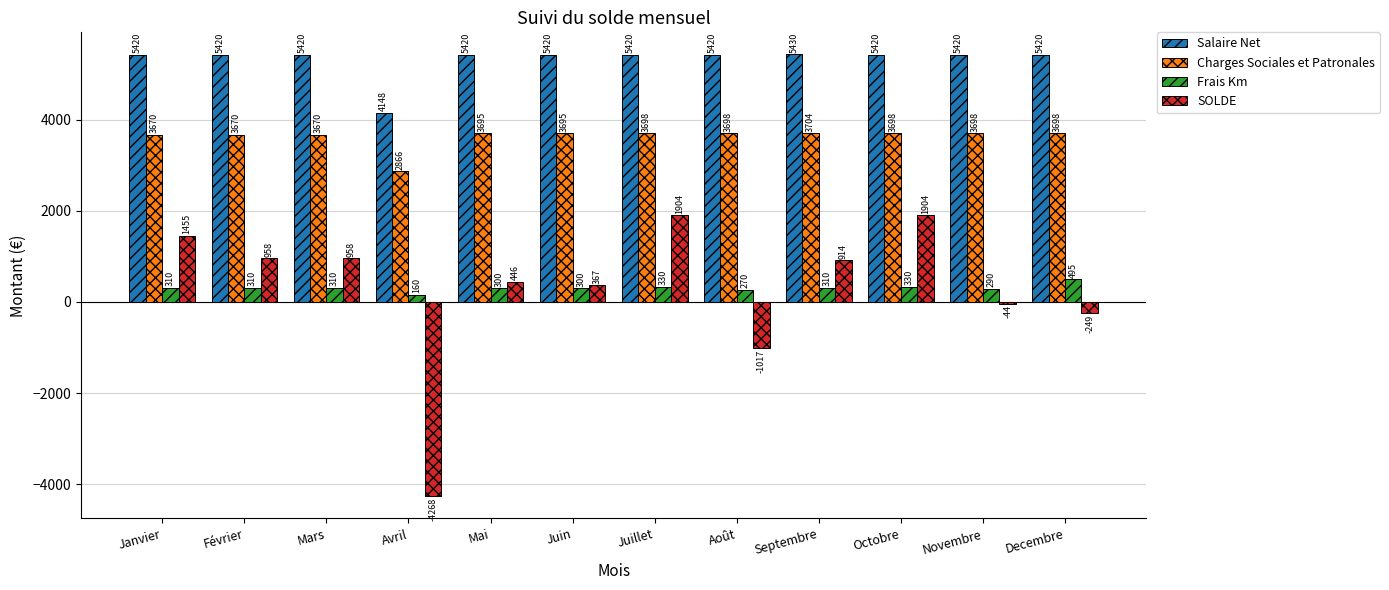

What is the difference between the maximum and minimum values in the Salaire Net series?

1282.3